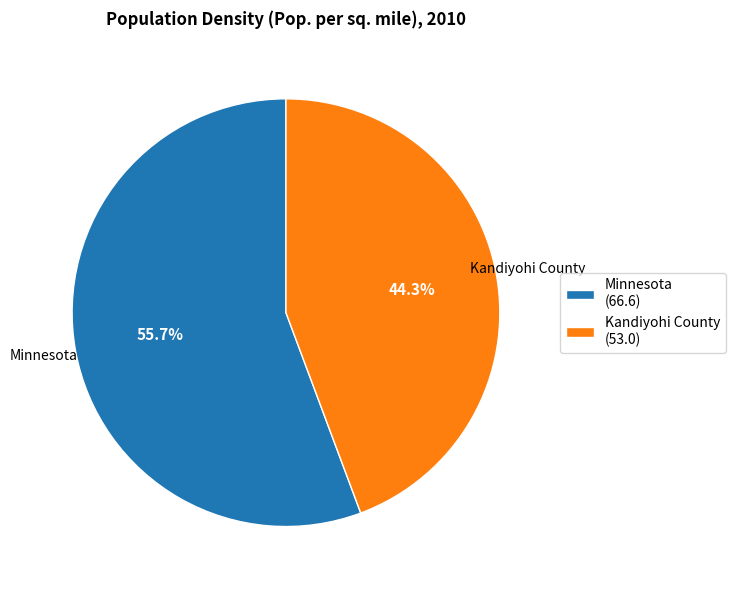

To the nearest percent, what is the difference between the largest and smallest slice percentages?

11%